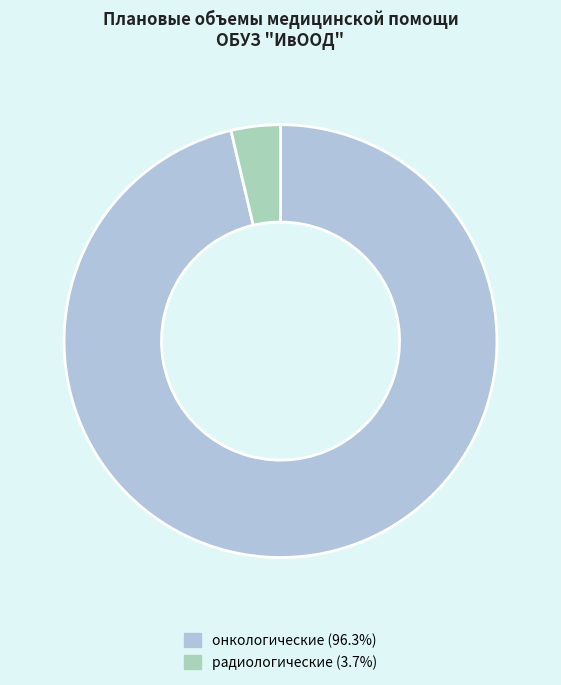

Which category accounts for the majority?

онкологические